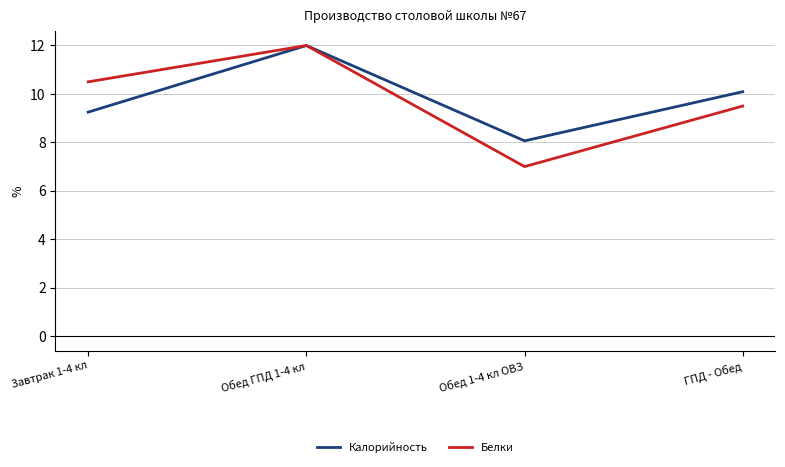

Reading left to right, extract all data points from this chart.

Калорийность: 9.2	12.0	8.1	10.1
Белки: 10.5	12.0	7.0	9.5